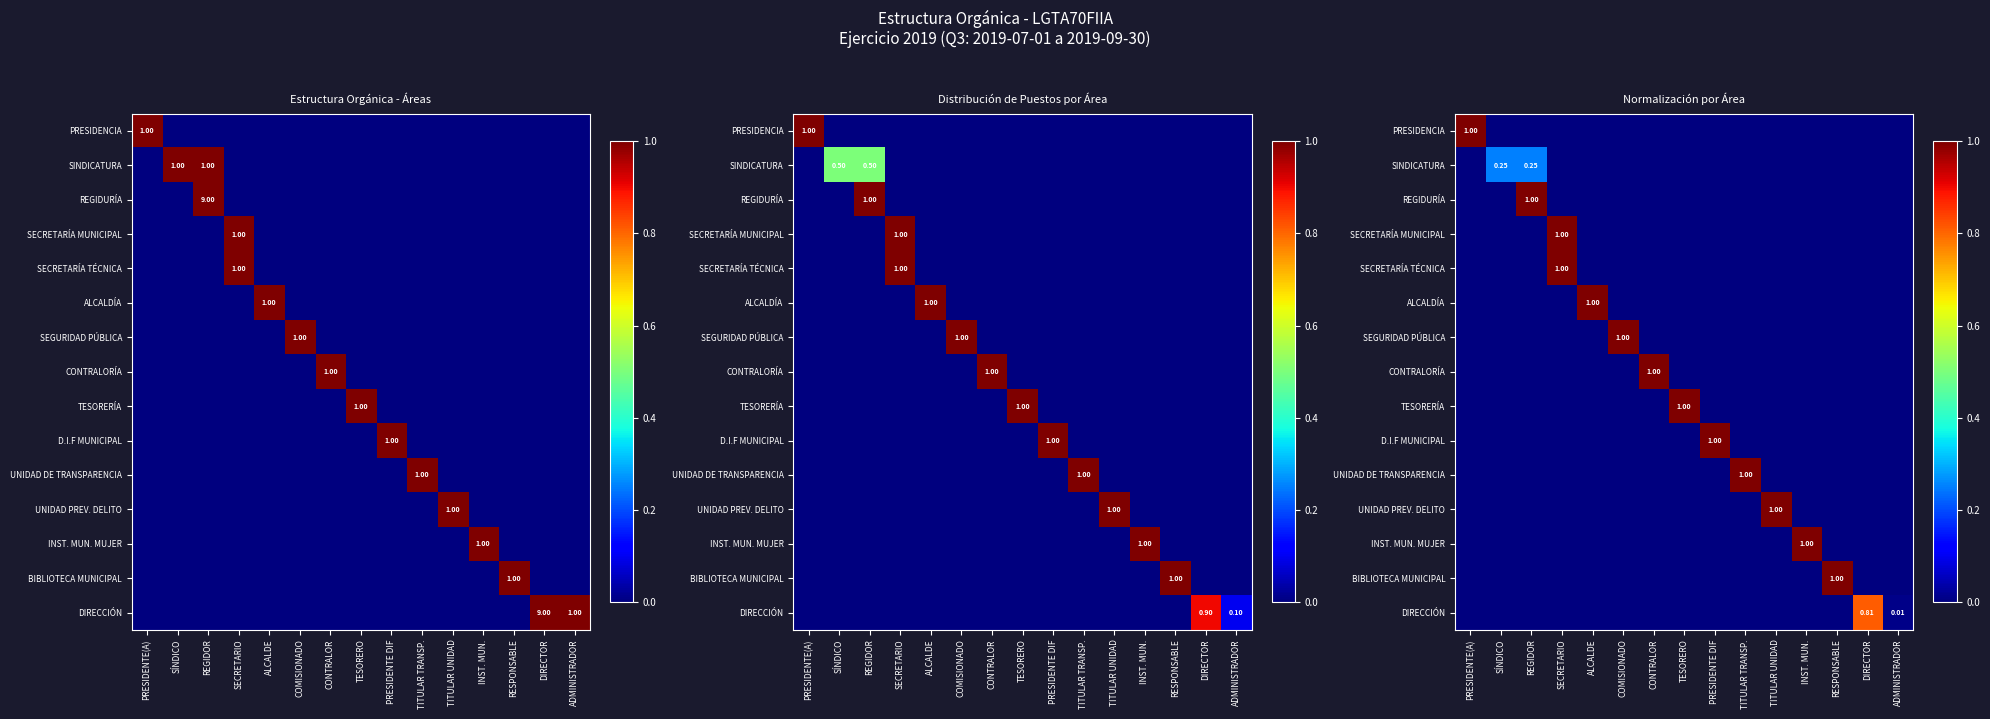

At how many categories does at least one series exceed 0?

15